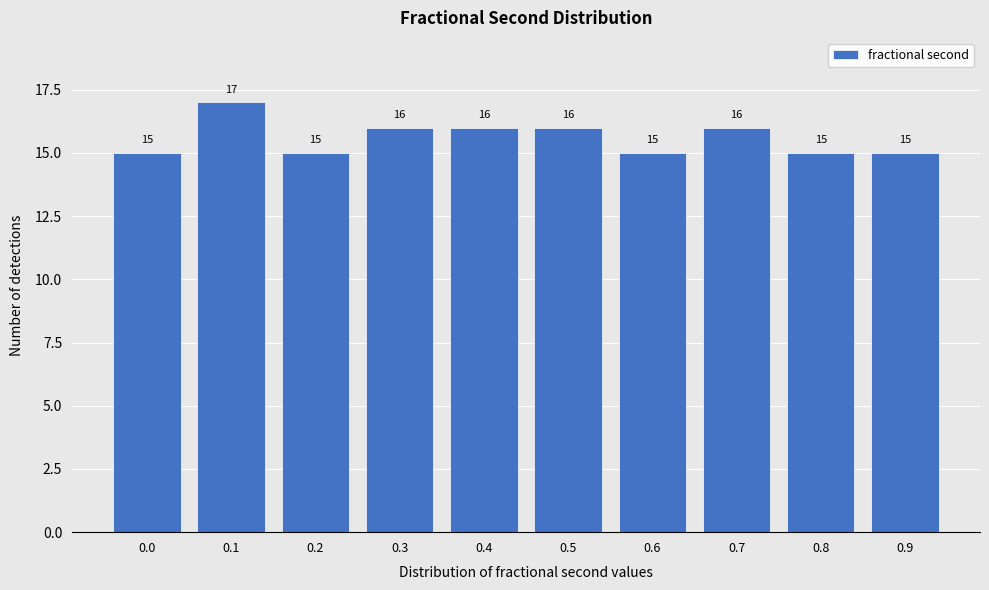

Reading right to left, transcribe all the data shown in this chart.

0.9=15	0.8=15	0.7=16	0.6=15	0.5=16	0.4=16	0.3=16	0.2=15	0.1=17	0.0=15